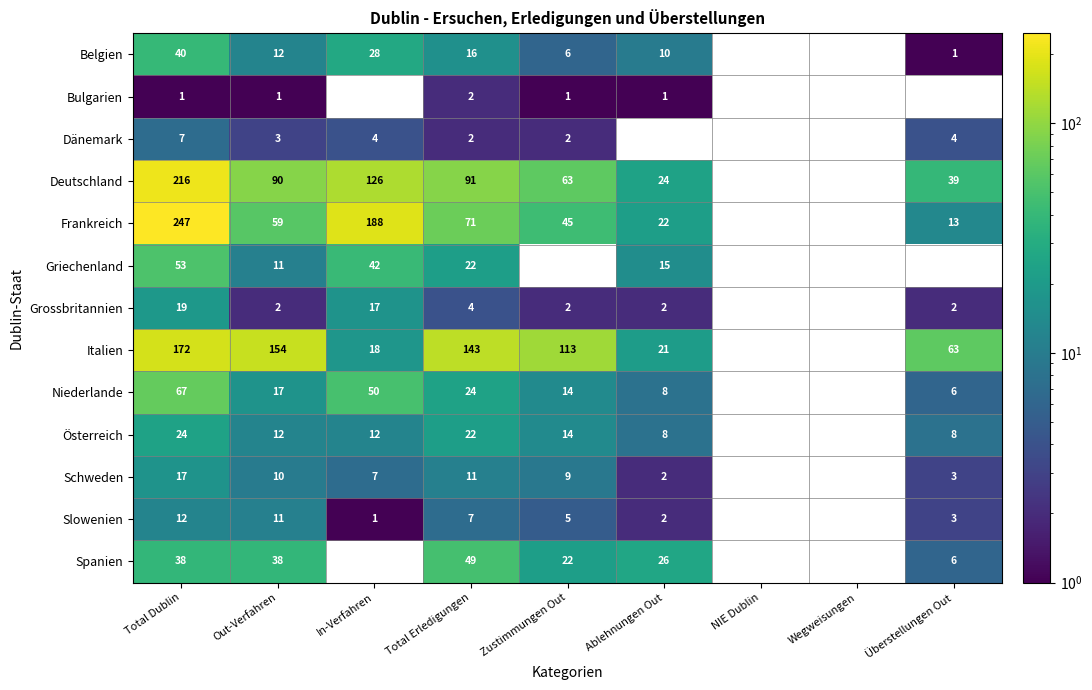

Which has a higher value, Out-Verfahren or Zustimmungen Out?

Out-Verfahren